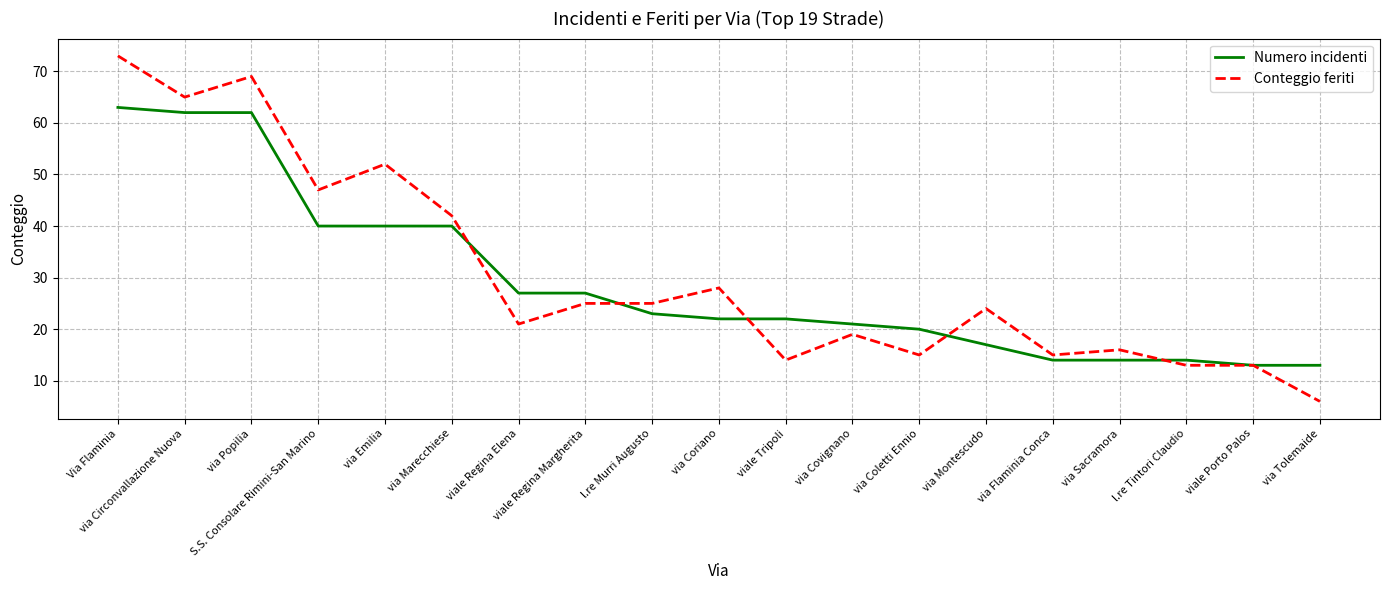

Rank the series by their maximum value, from lowest to highest.

Numero incidenti, Conteggio feriti